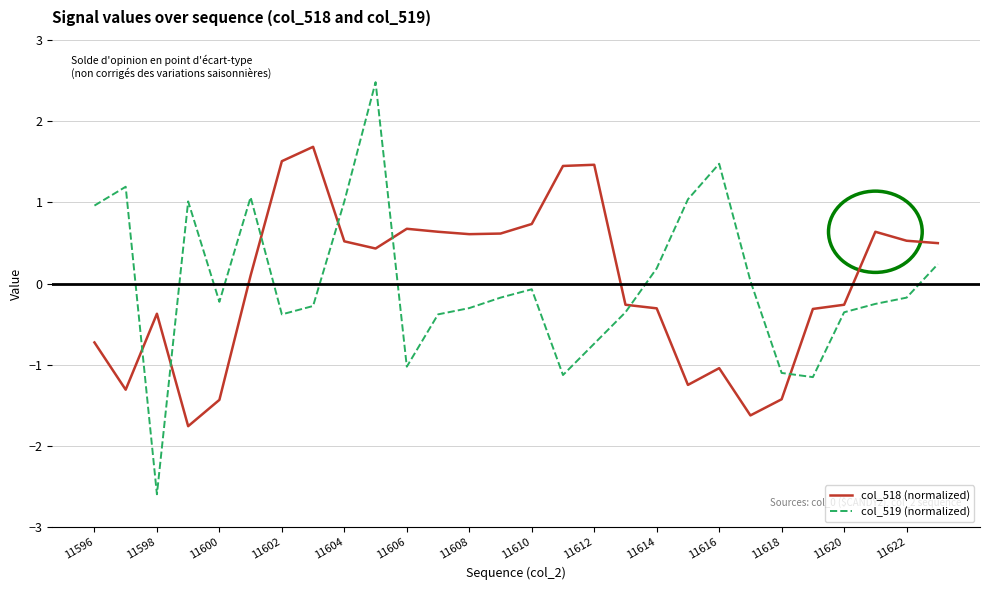

What is the highest value of the col_519 (normalized) series?

2.5